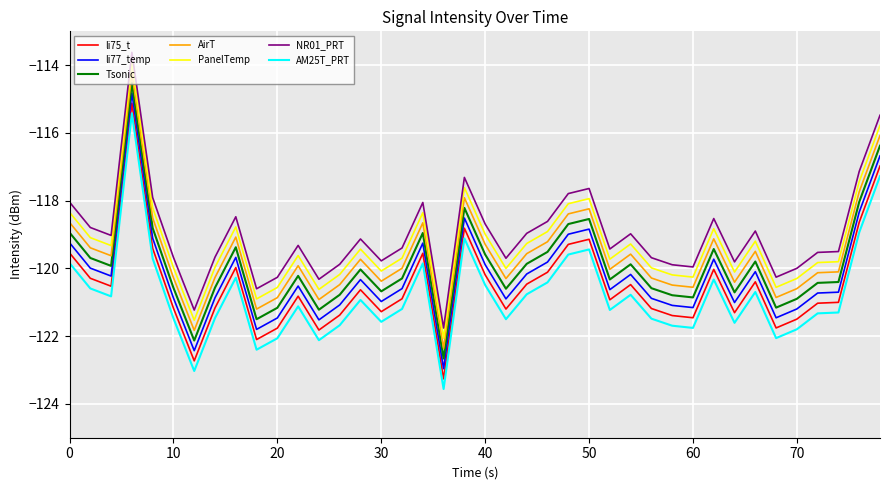

What is the difference between the maximum and minimum values in the PanelTemp series?

8.1